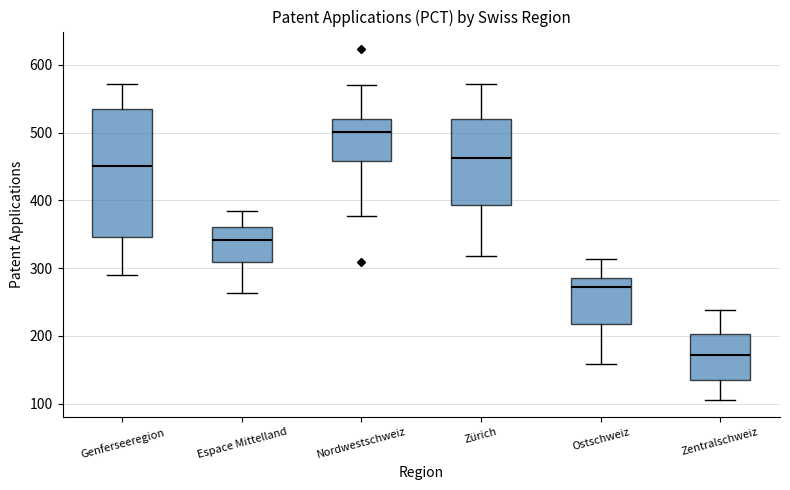

Reading left to right, transcribe this box plot: for each box, give where its median line is, the range the box spans, and where its two whiskers end, as read against the y-axis. The values are not printed on the chart, so give them approximately, as read against the axis.

Genferseeregion: median 450, box 350 to 540, whiskers 290 to 570
Espace Mittelland: median 340, box 310 to 360, whiskers 260 to 380
Nordwestschweiz: median 500, box 460 to 520, whiskers 380 to 570
Zürich: median 460, box 390 to 520, whiskers 320 to 570
Ostschweiz: median 270, box 220 to 280, whiskers 160 to 310
Zentralschweiz: median 170, box 140 to 200, whiskers 110 to 240